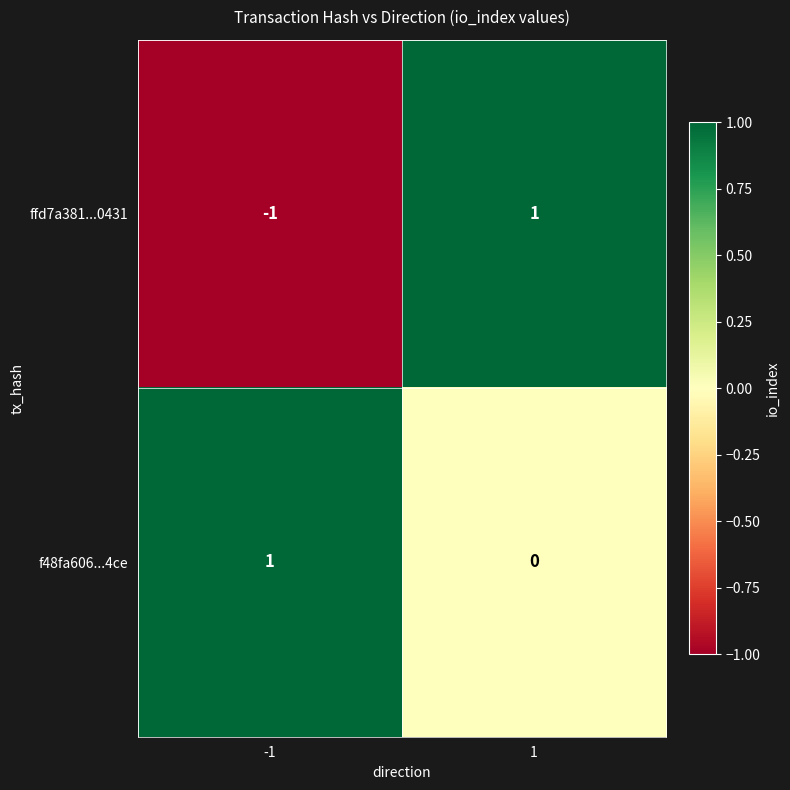

Reading left to right, what are all the values shown in this chart?

ffd7a381...0431: -1	1
f48fa606...4ce: 1	0